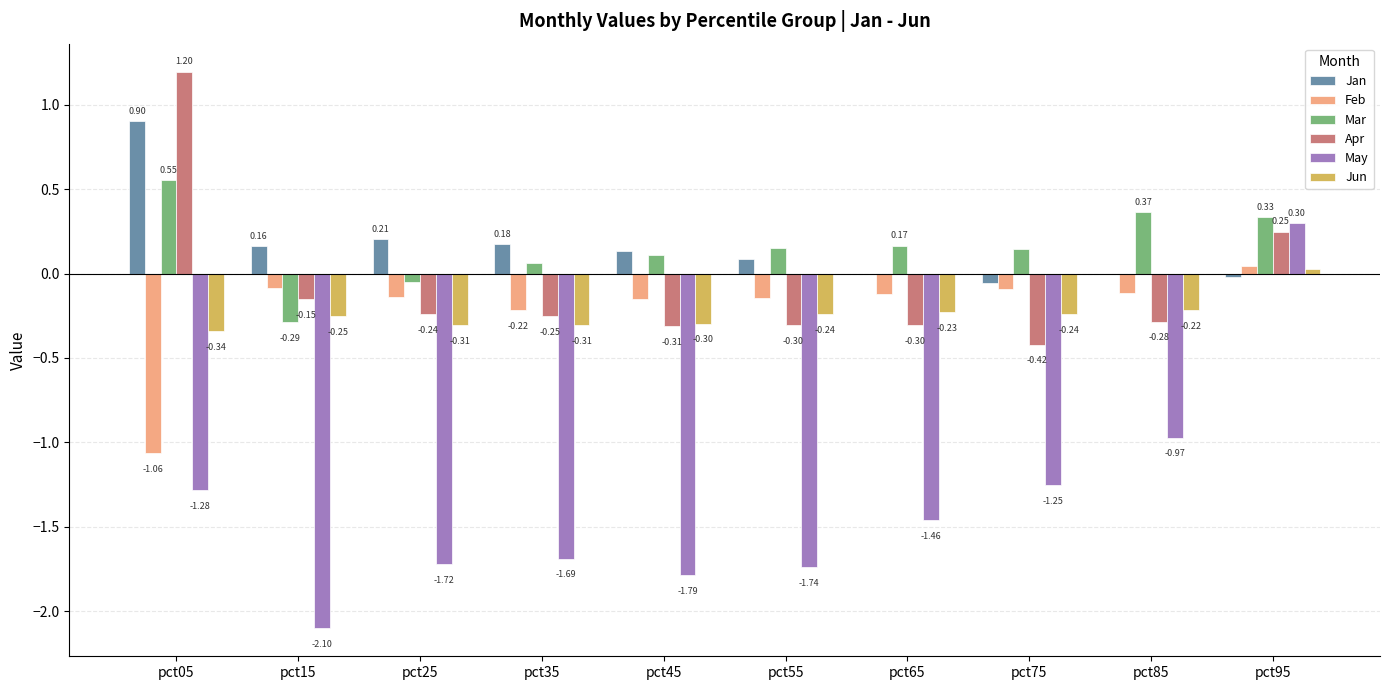

How many positive values does the Mar series have?

8